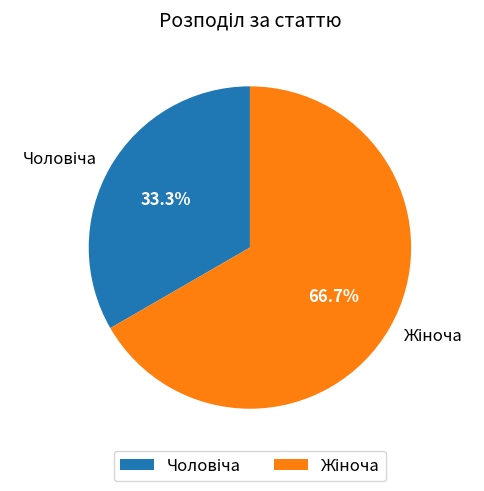

Does any single category account for the majority?

Yes